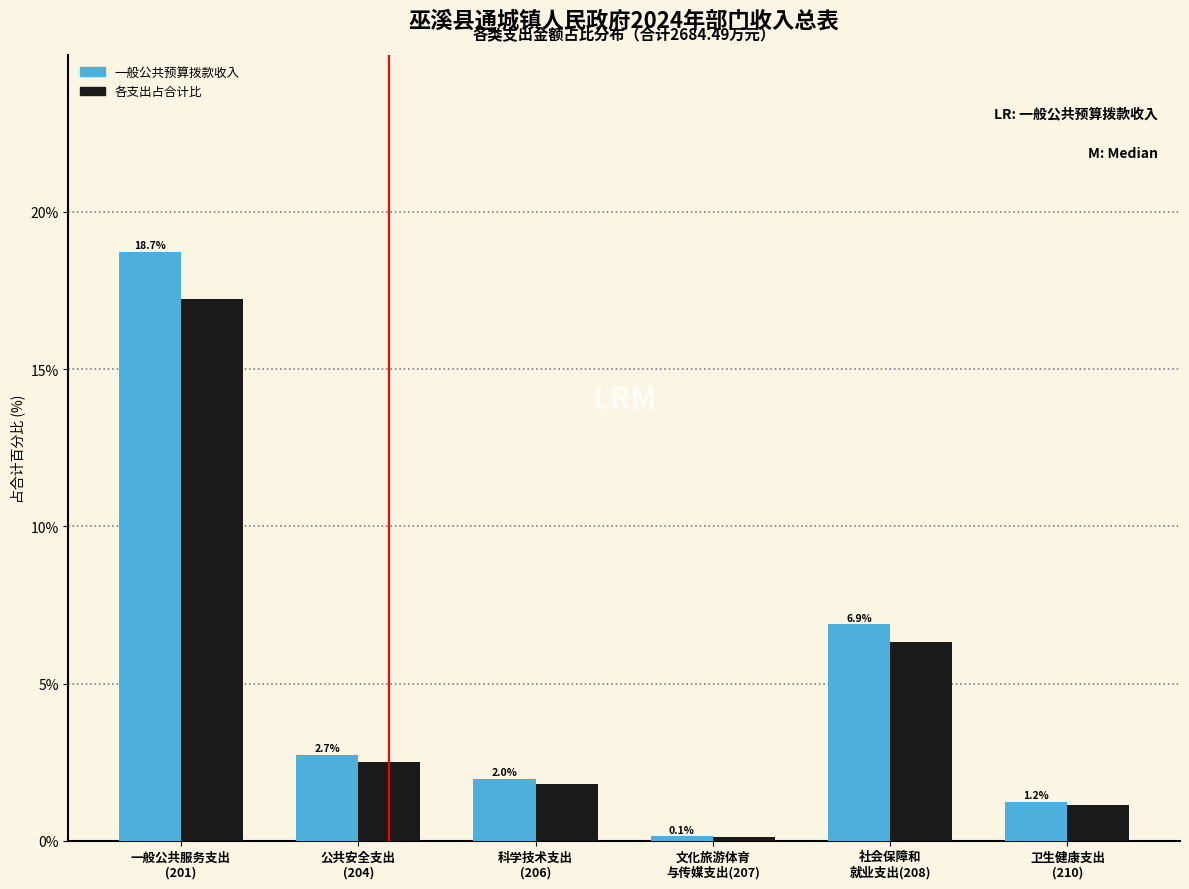

Which series has the widest spread of values?

一般公共预算拨款收入